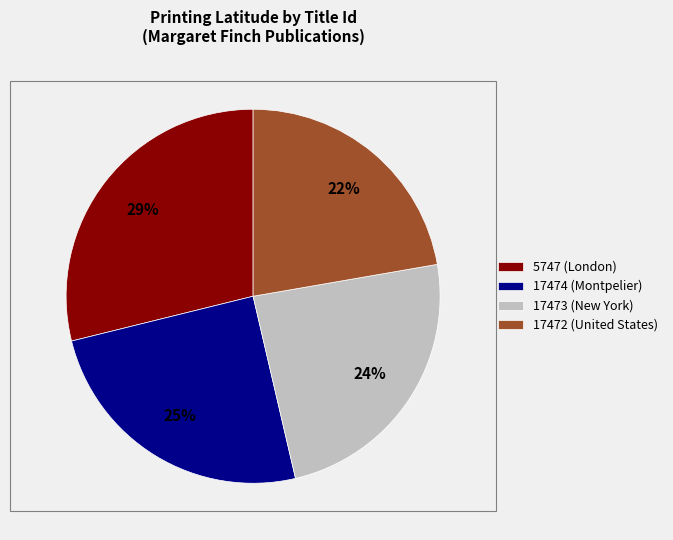

Is it true that 17474 (Montpelier) is 38% of the pie?

False